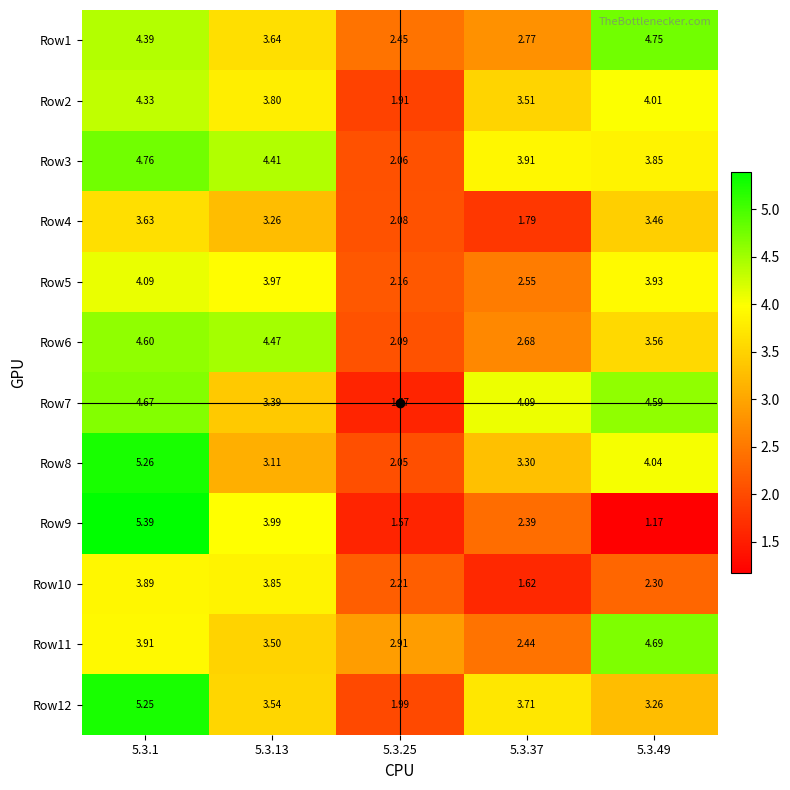

Is the value of Row10 at 5.3.13 greater than the value of Row11 at 5.3.49?

No